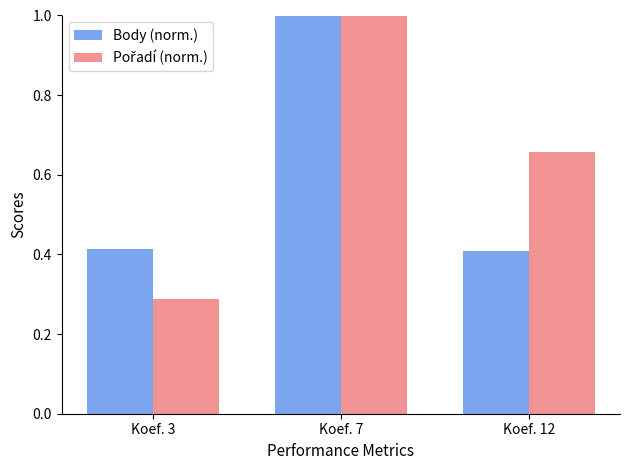

The Body (norm.) series shows 1.0 at Koef. 7. True or false?

True